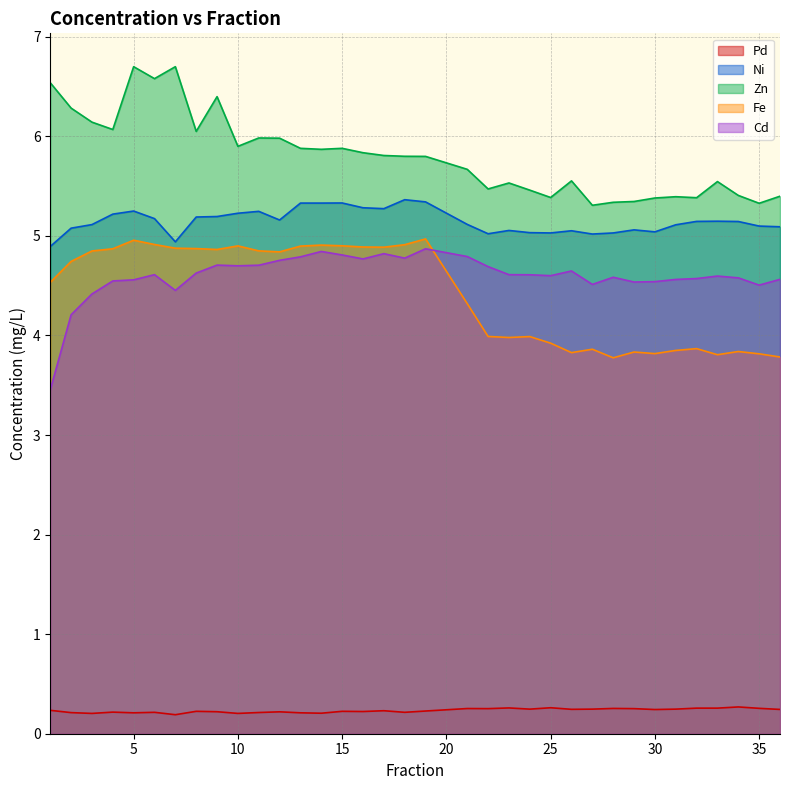

Which has a higher value, 9 or 21?

21